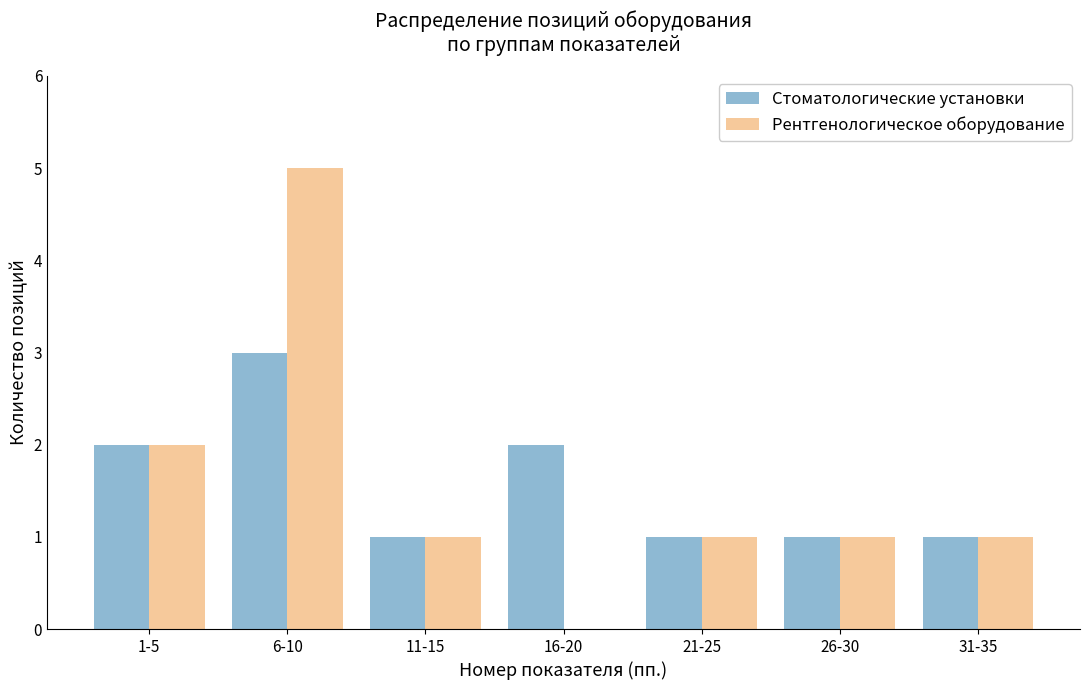

Reading left to right, extract all data points from this chart.

Стоматологические установки: 1-5=2	6-10=3	11-15=1	16-20=2	21-25=1	26-30=1	31-35=1
Рентгенологическое оборудование: 1-5=2	6-10=5	11-15=1	16-20=0	21-25=1	26-30=1	31-35=1